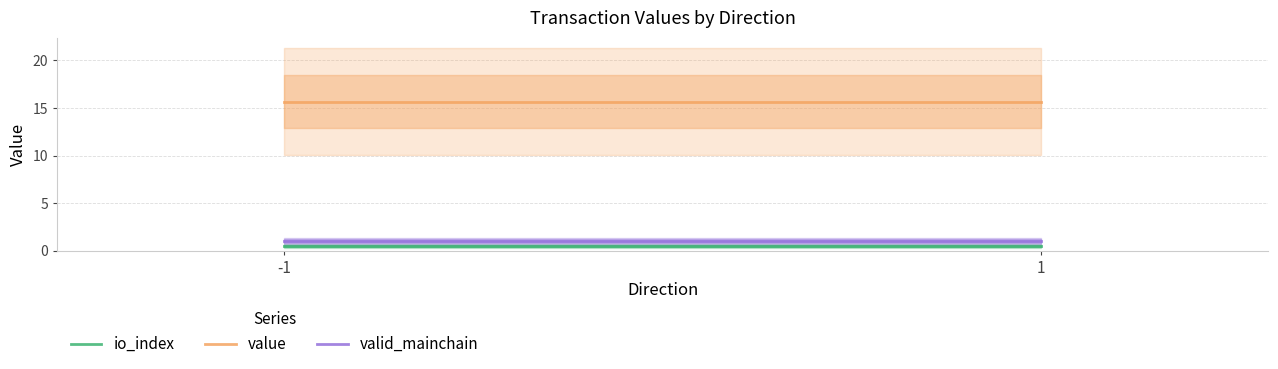

Reading right to left, what are all the values shown in this chart?

io_index: 1=0.5	-1=0.5
value: 1=15.7	-1=15.7
valid_mainchain: 1=1.0	-1=1.0